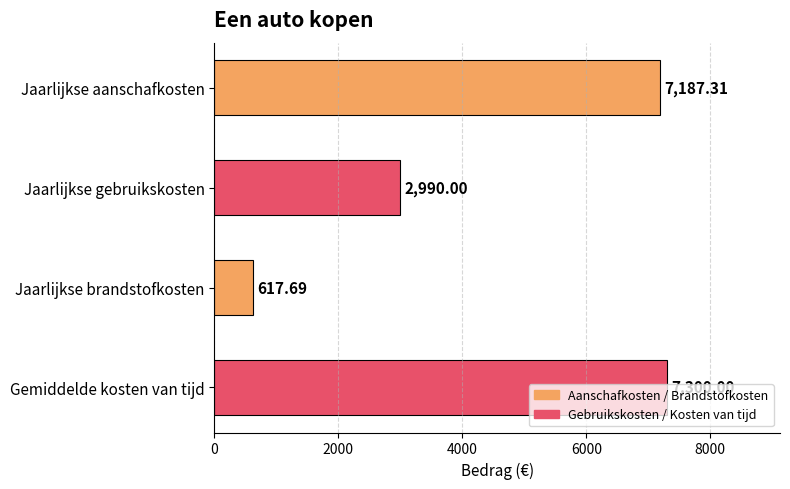

How many categories are shown in the chart?

4